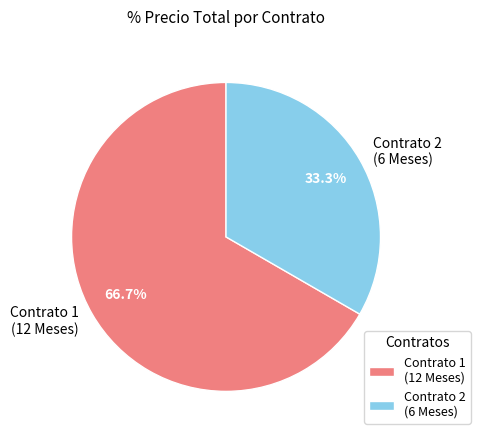

Is Contrato 2 (6 Meses) the majority of the pie?

No